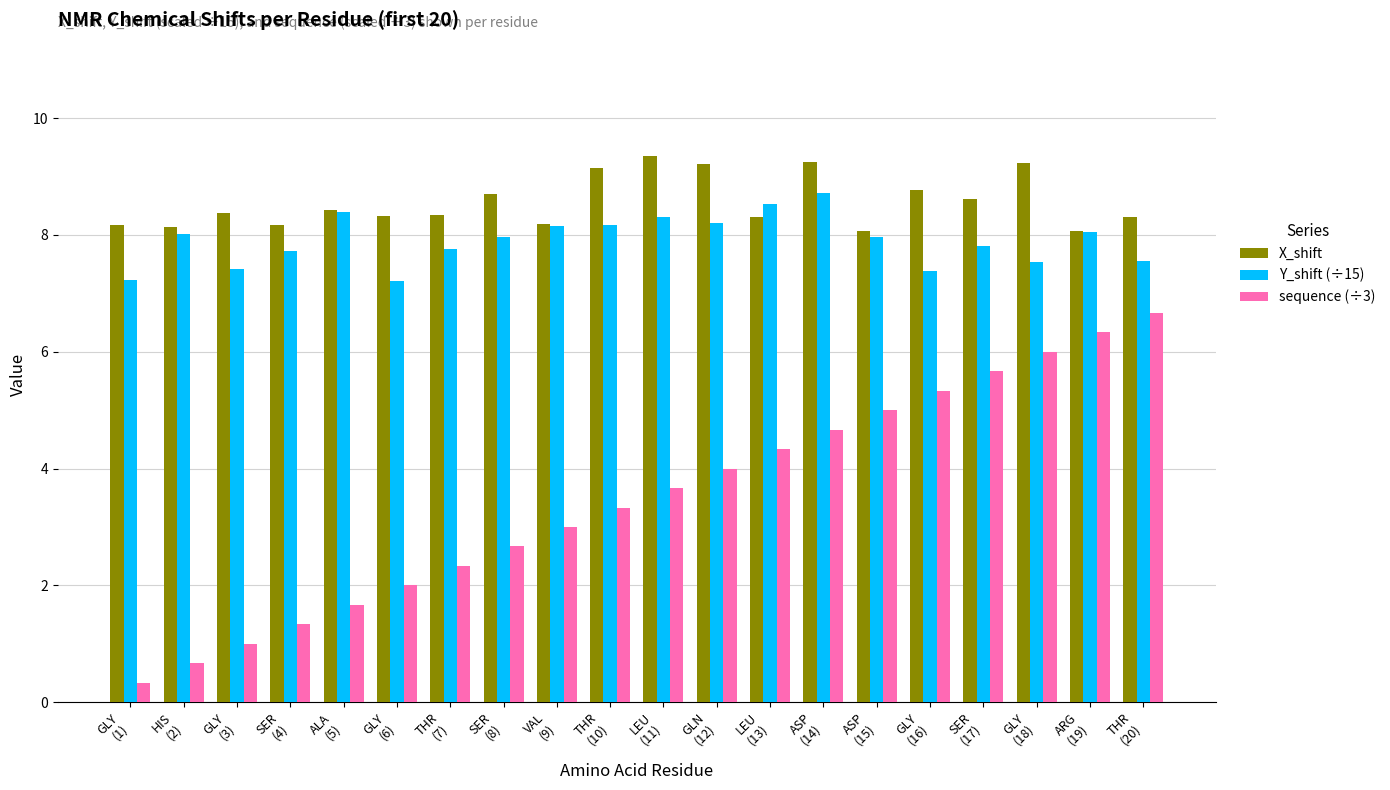

What position from the left is ASP
(14)?

14